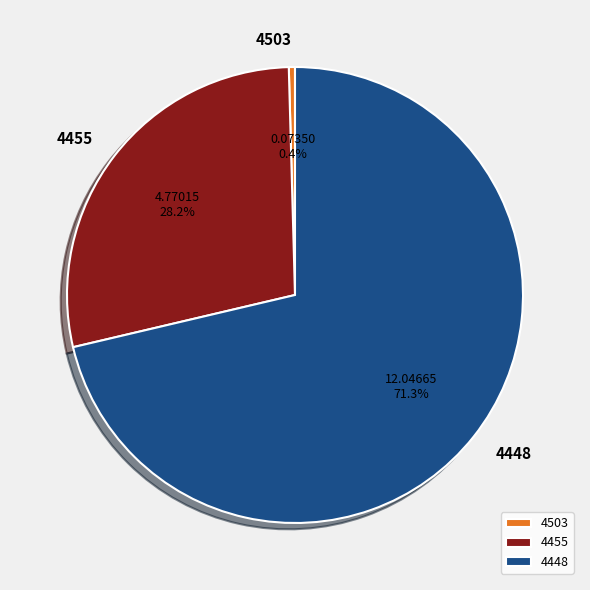

Is it true that 4455 is 28% of the pie?

True